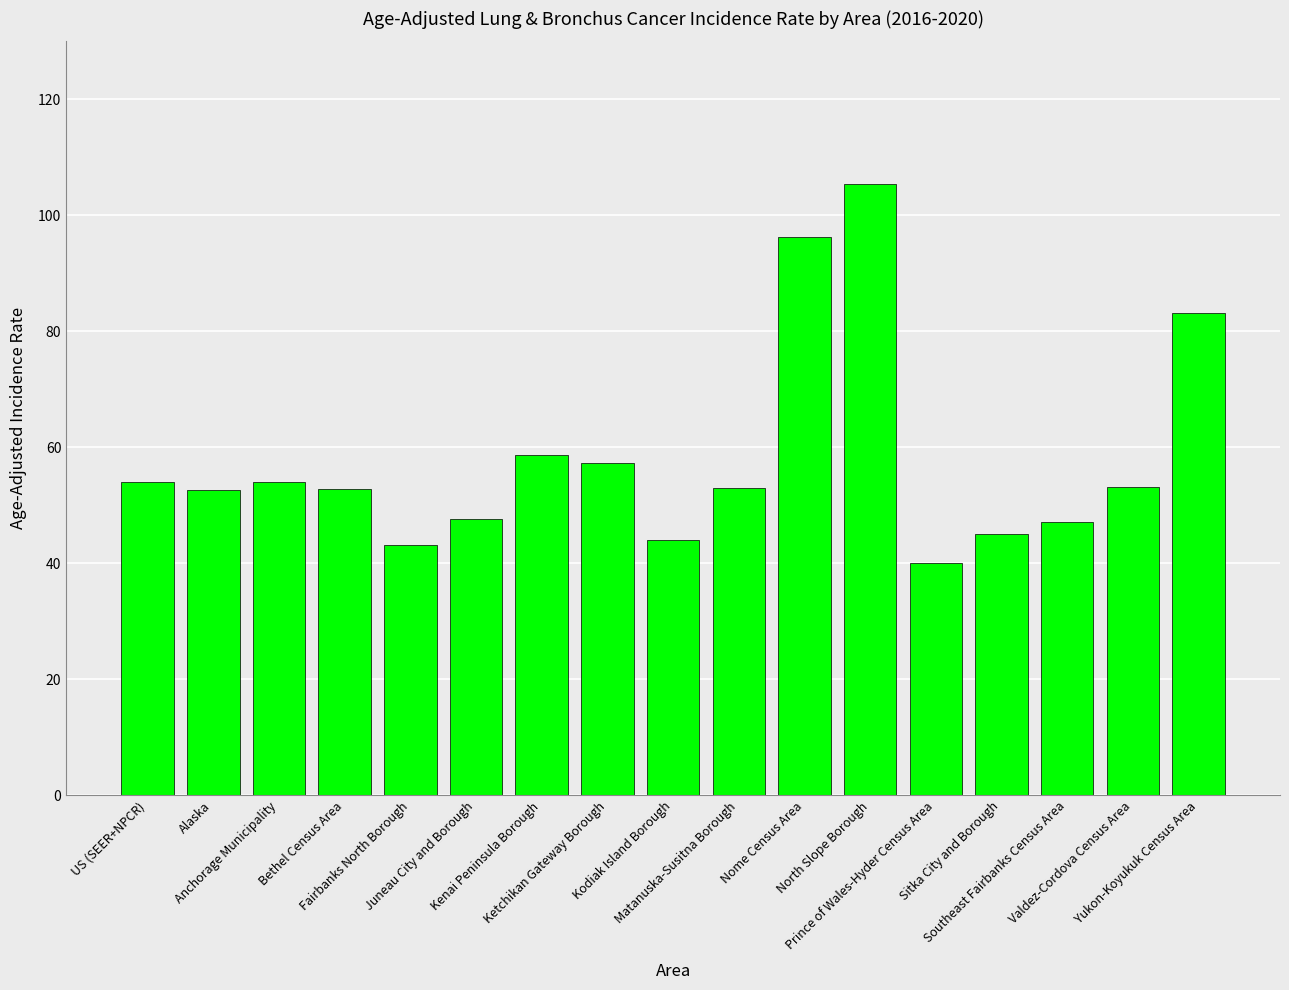

How many series are shown in this chart?

1